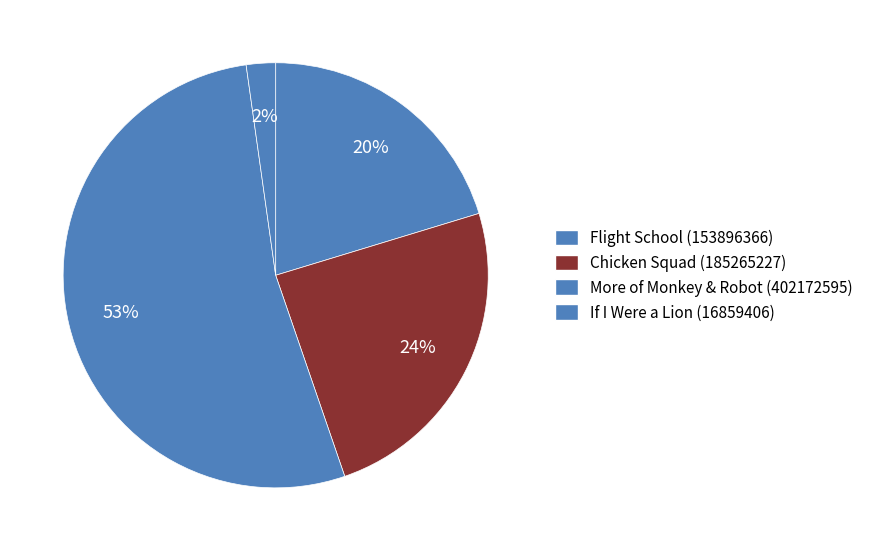

How many slices are in this pie chart?

4